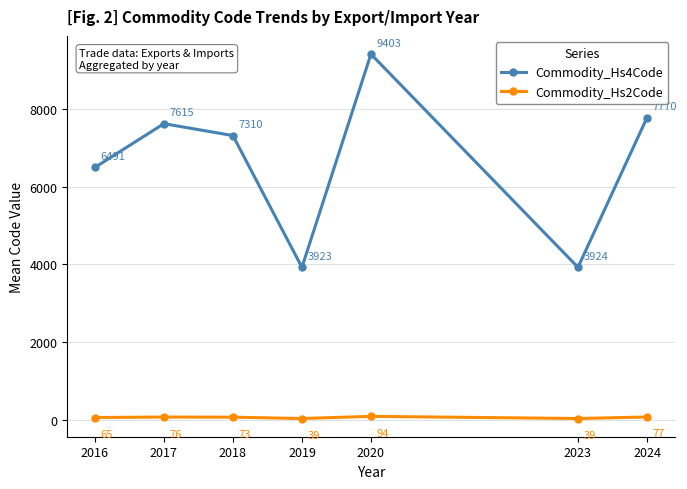

At which label does Commodity_Hs4Code first exceed 7310?

2017